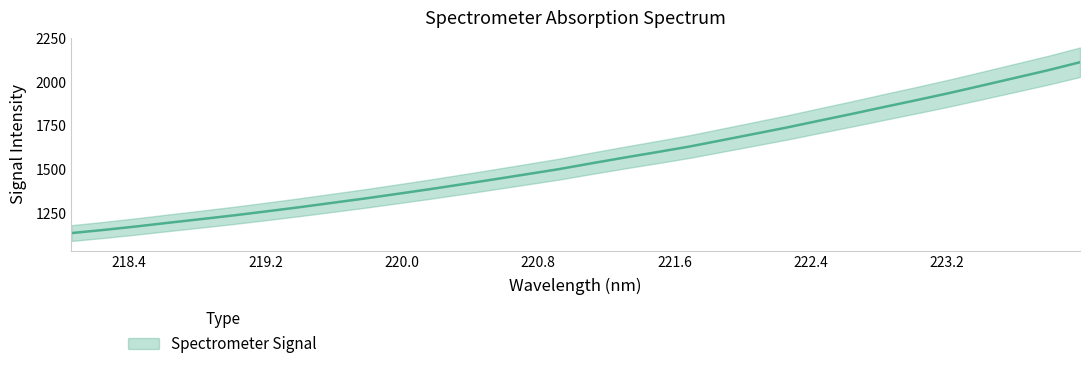

True or false: there are more than 0 points higher than both neighbors.

False